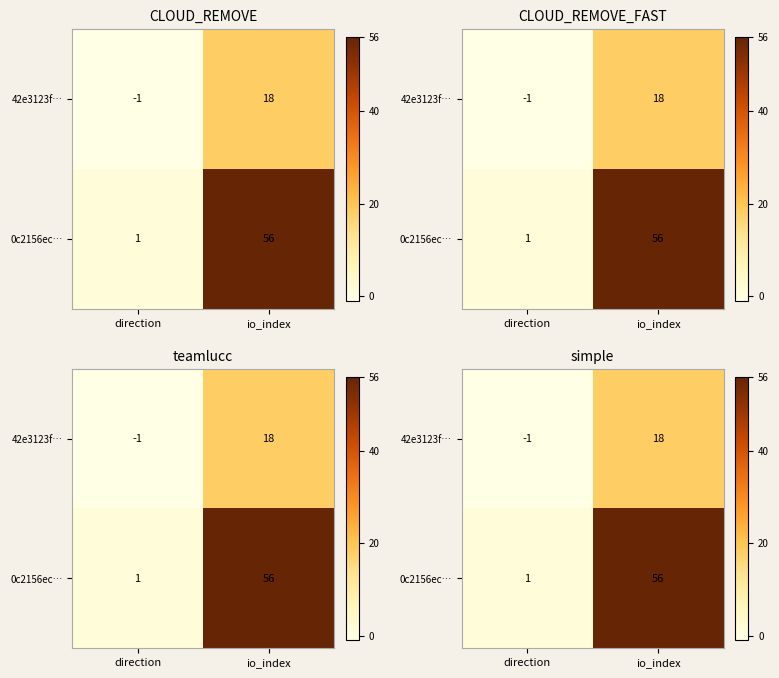

What is the sum of the 42e3123f… values at io_index and direction?

17